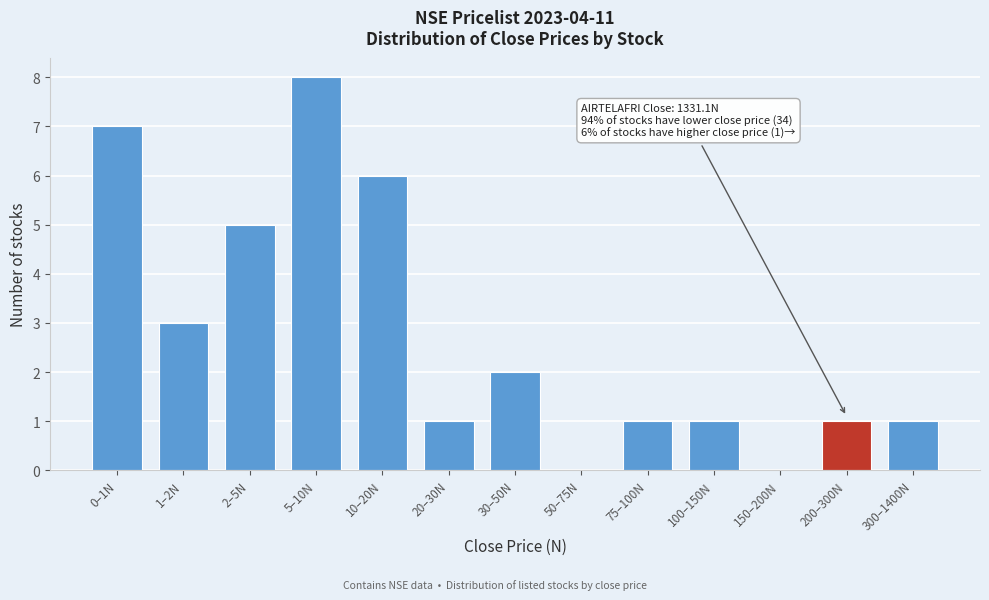

Reading right to left, what are all the values shown in this chart?

300–1400N=1	200–300N=1	150–200N=0	100–150N=1	75–100N=1	50–75N=0	30–50N=2	20–30N=1	10–20N=6	5–10N=8	2–5N=5	1–2N=3	0–1N=7